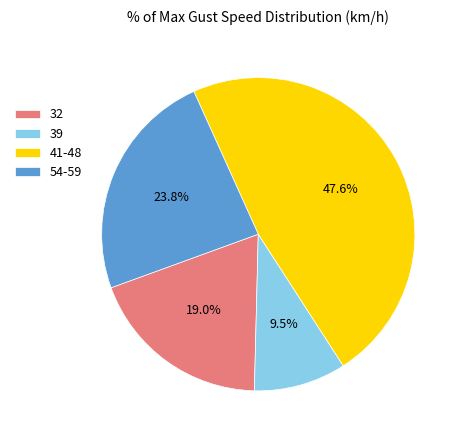

To the nearest percent, what is the average slice percentage?

25%